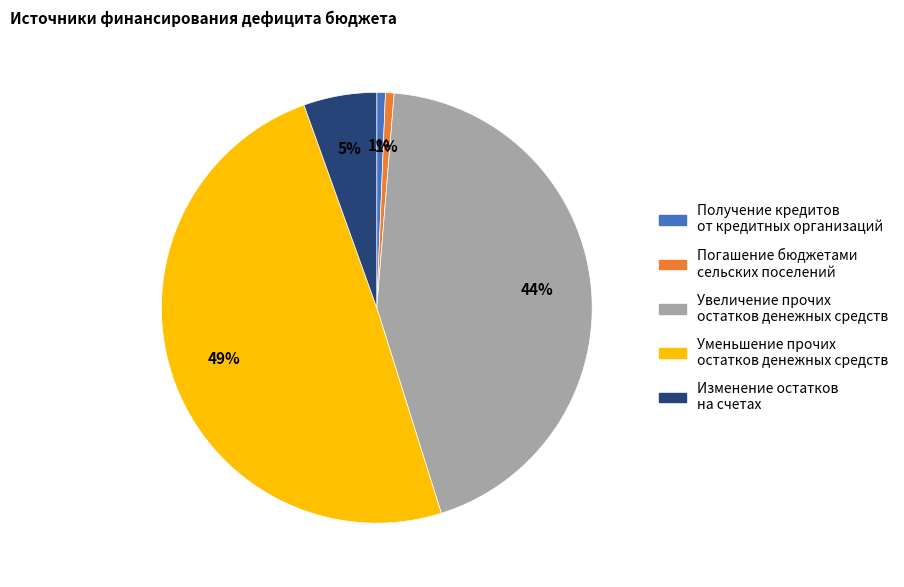

Count the number of slices in the pie.

5